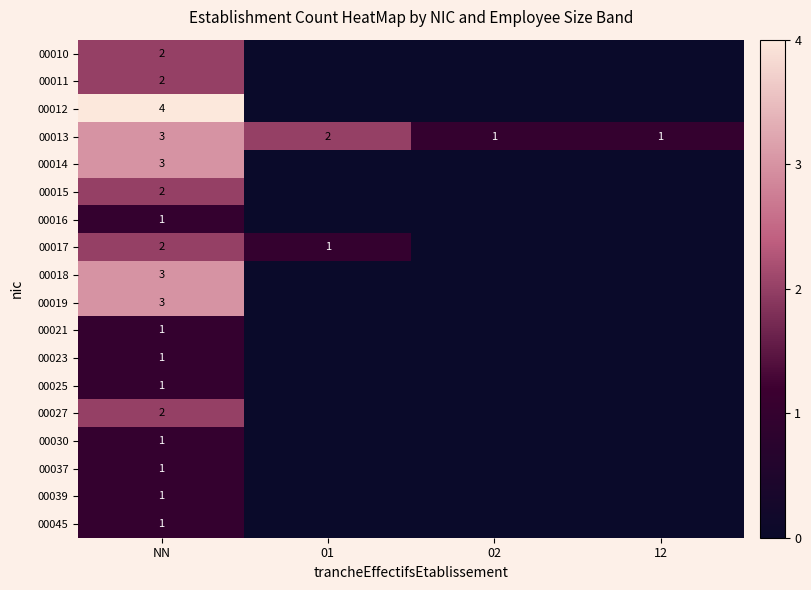

True or false: 00017 has a value of 2 at NN.

True